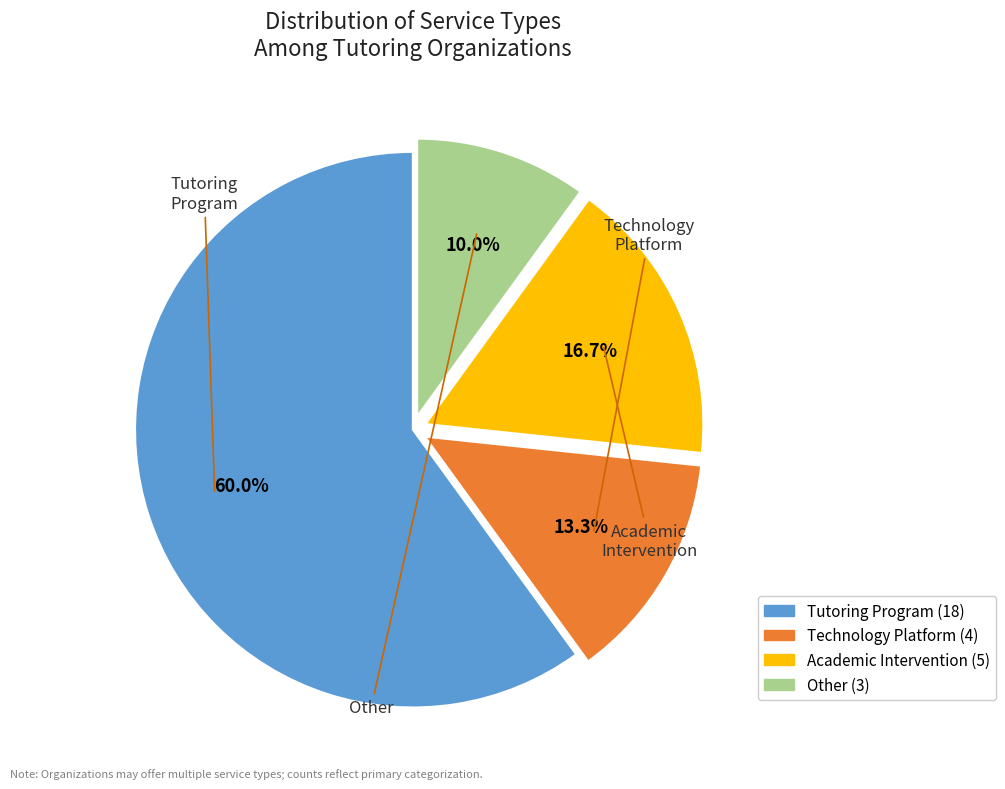

To the nearest percent, what is the difference between the largest and smallest slice percentages?

50%